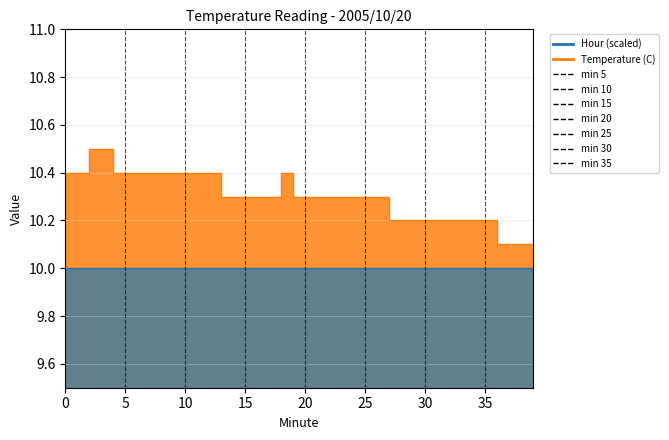

Reading left to right, transcribe all the data shown in this chart.

0=10.4	1=10.4	2=10.5	3=10.5	4=10.4	5=10.4	6=10.4	7=10.4	8=10.4	9=10.4	10=10.4	11=10.4	12=10.4	13=10.3	14=10.3	15=10.3	16=10.3	17=10.3	18=10.4	19=10.3	20=10.3	21=10.3	22=10.3	23=10.3	24=10.3	25=10.3	26=10.3	27=10.2	28=10.2	29=10.2	30=10.2	31=10.2	32=10.2	33=10.2	34=10.2	35=10.2	36=10.1	37=10.1	38=10.1	39=10.1